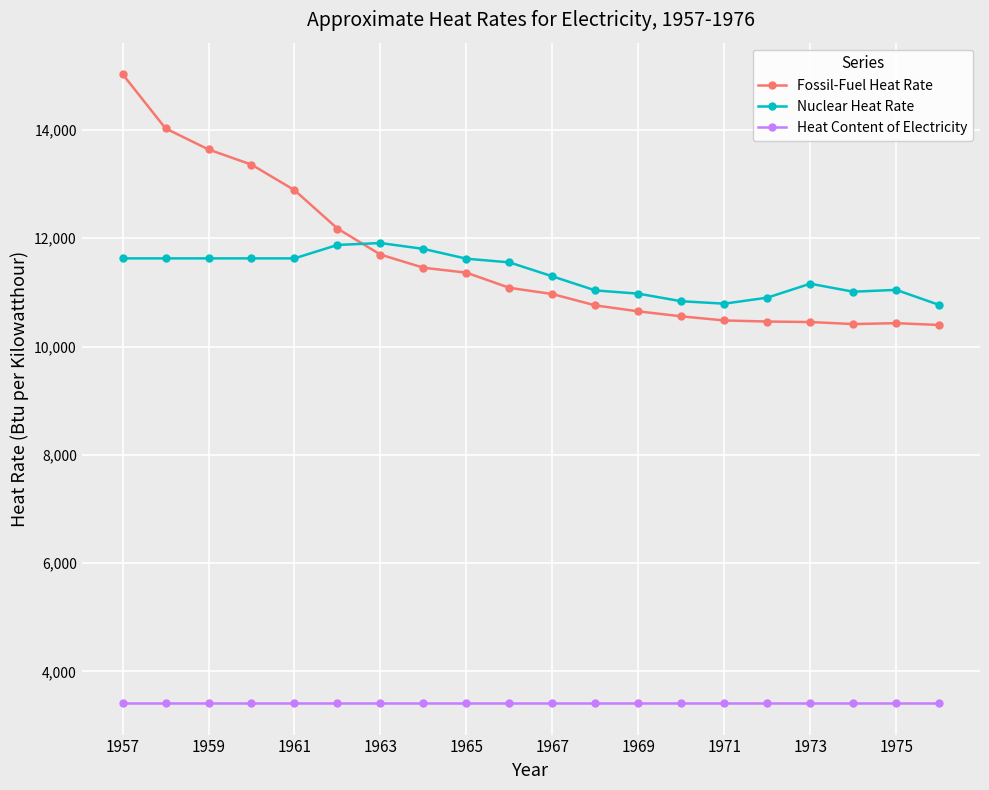

Rank the series by their maximum value, from highest to lowest.

Fossil-Fuel Heat Rate, Nuclear Heat Rate, Heat Content of Electricity